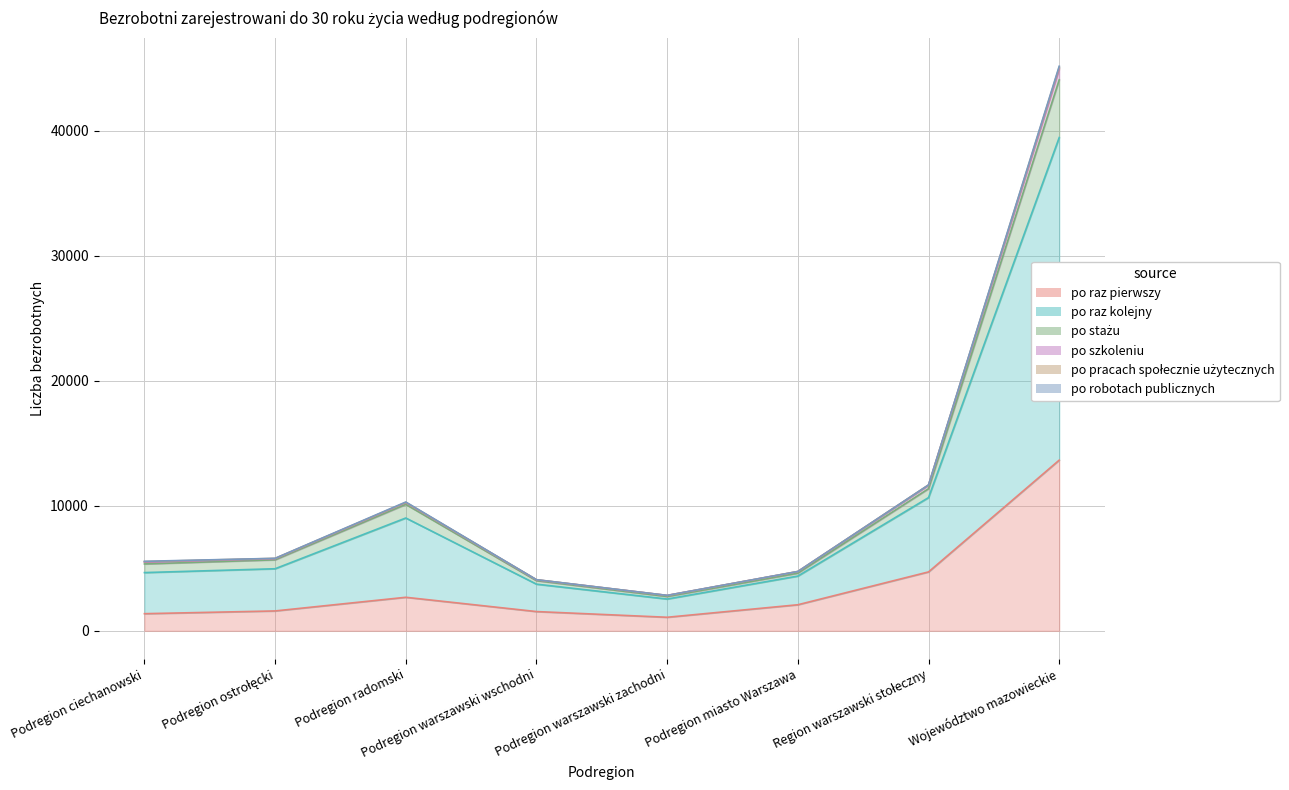

How many values in the po raz pierwszy series exceed 2086?

3